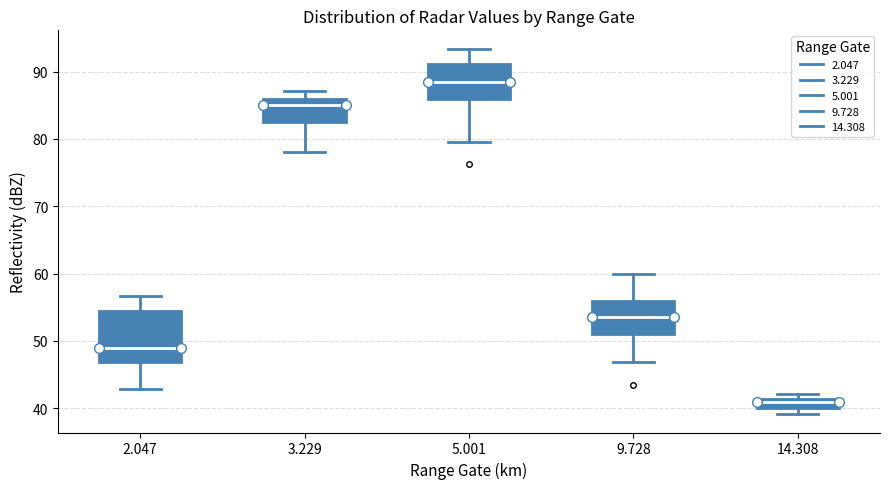

Which box has the highest median line?

5.001